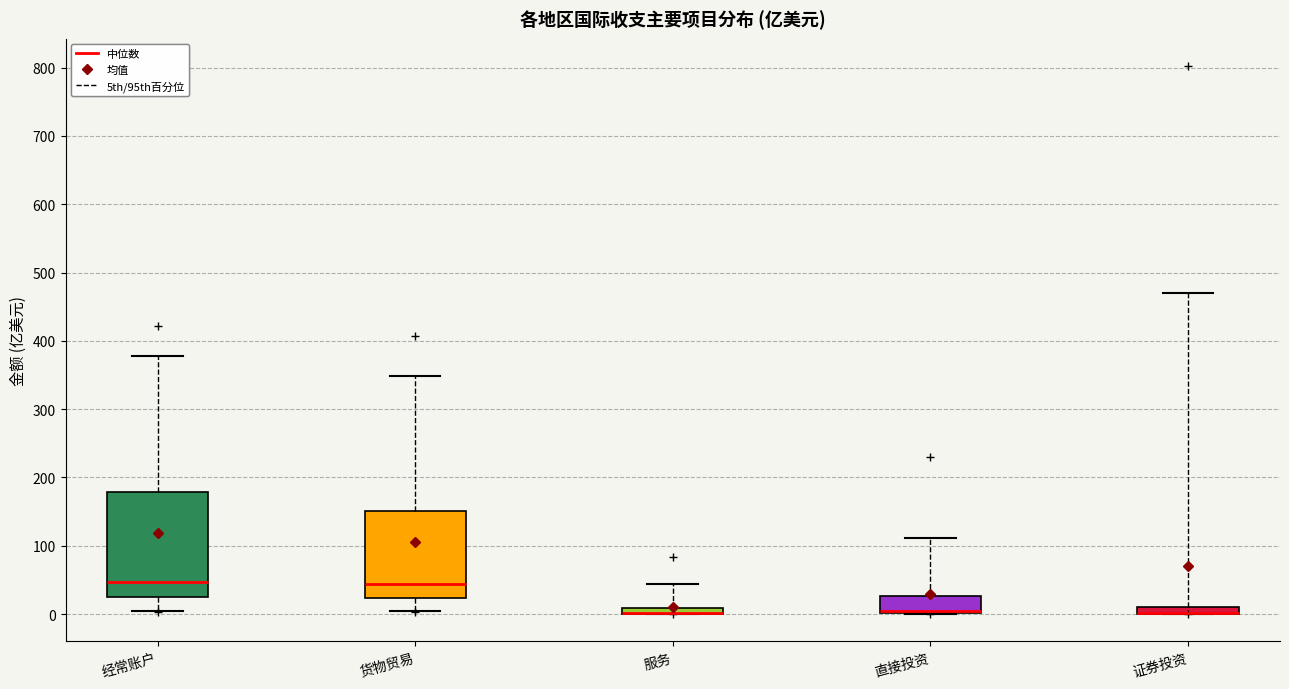

Where does the lower whisker of the box for 经常账户 end on the y-axis? The values are not printed on the chart, so give them approximately, as read against the axis.

0